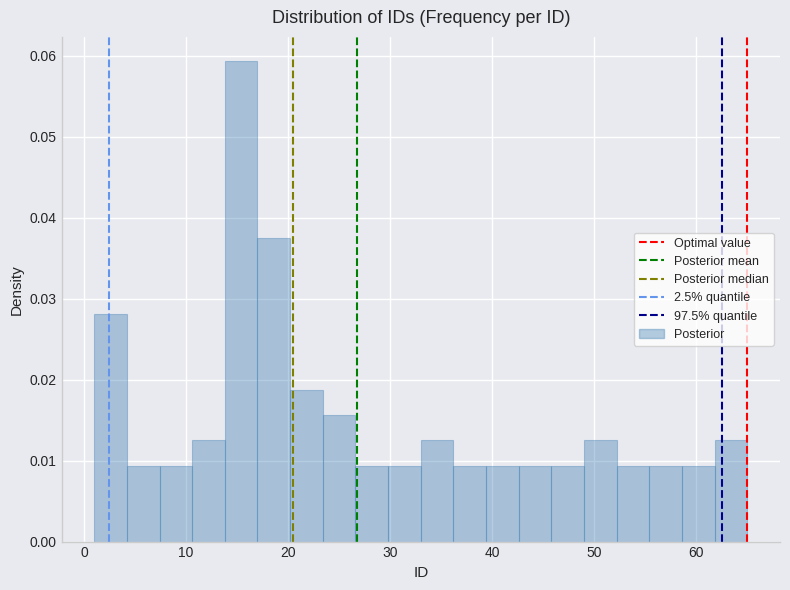

Read against the x-axis, roughly where is the centre of the tallest bar?

15